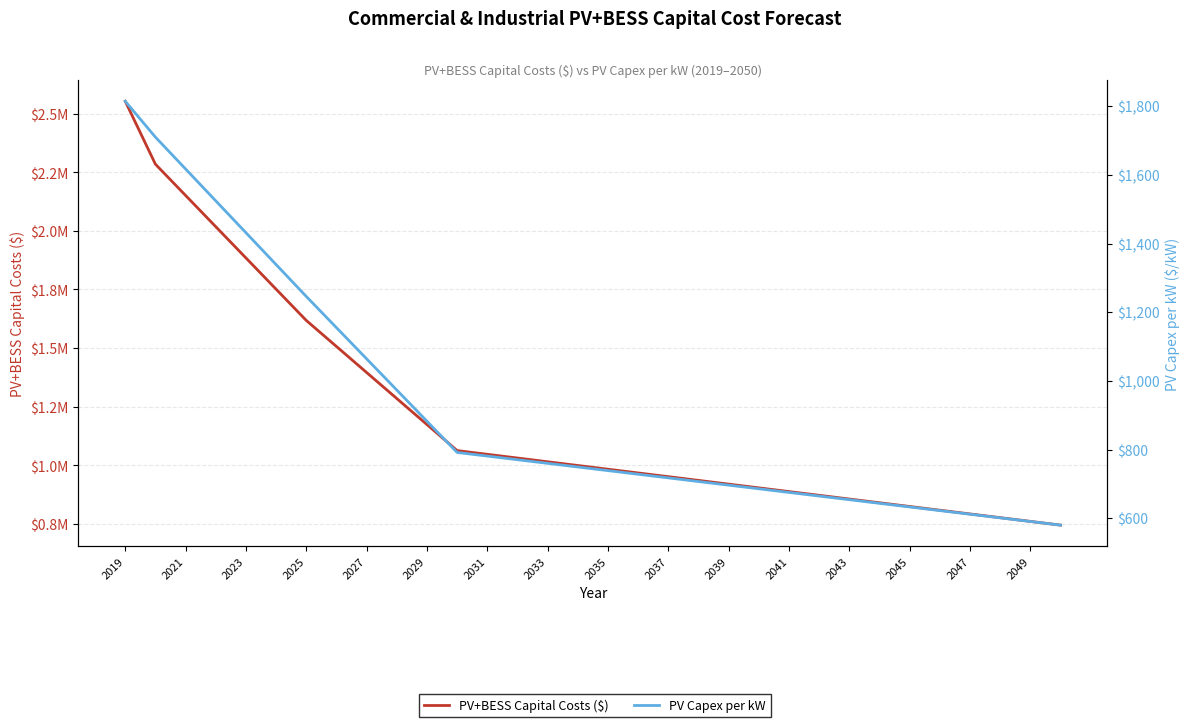

How many values in the PV+BESS Capital Costs ($) series are below 999105?

16